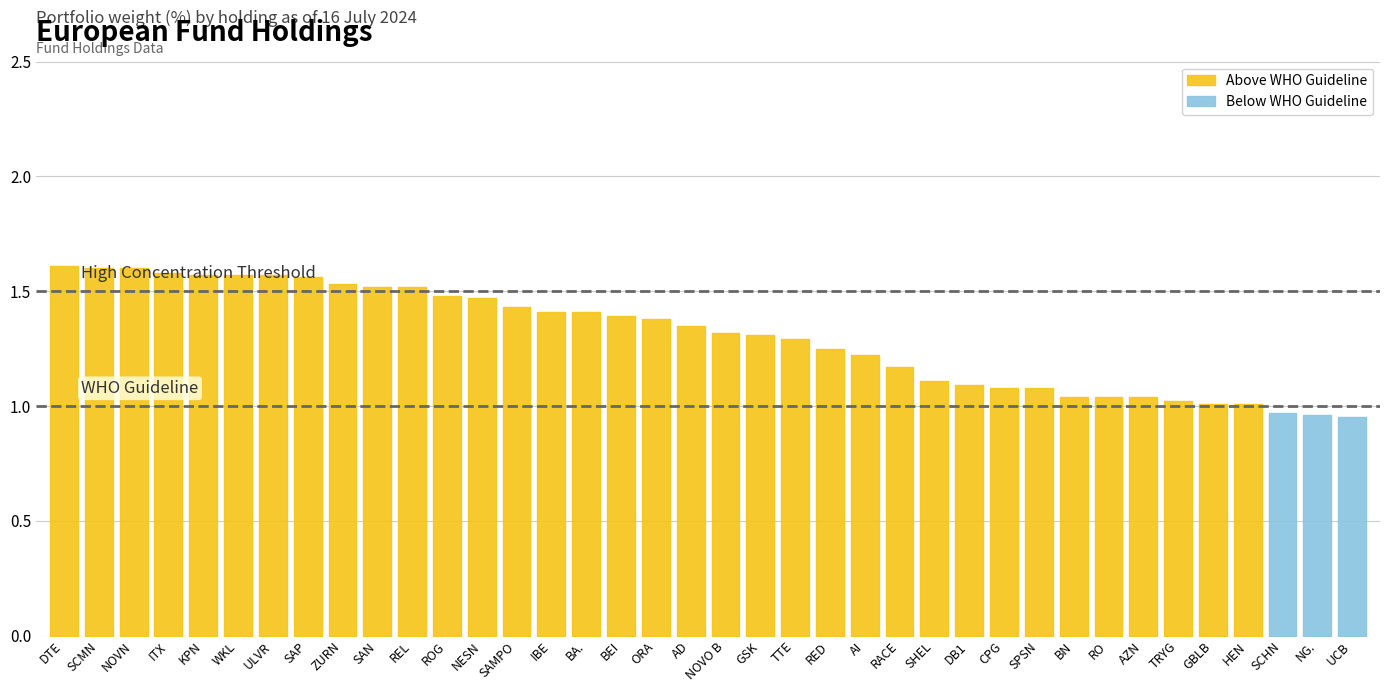

What is the label of the 33rd point from the left?

TRYG